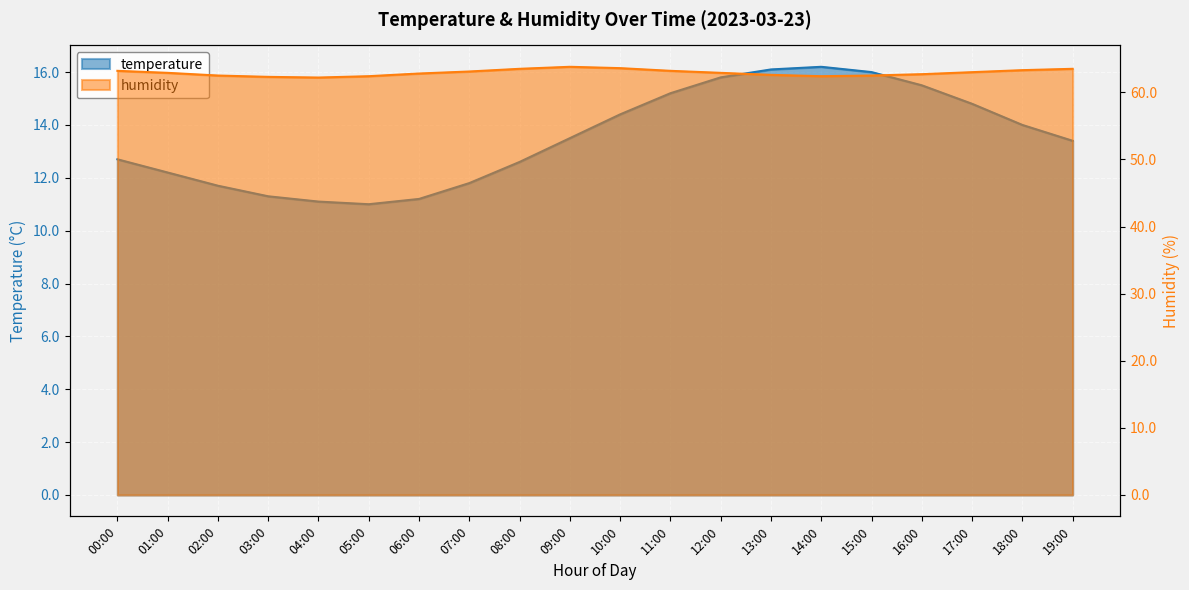

True or false: temperature and humidity intersect in this chart.

False